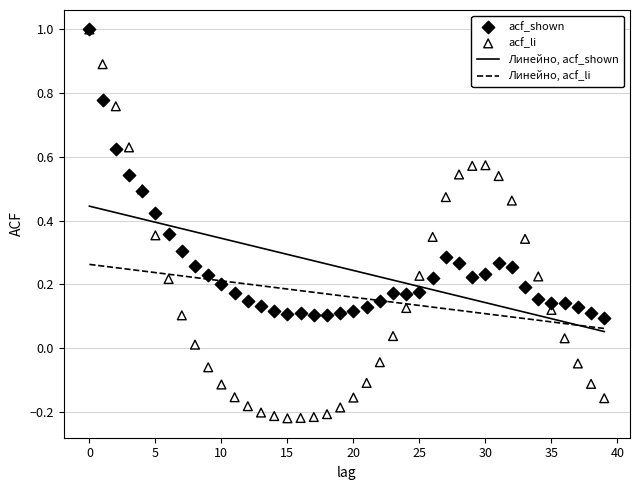

Which series reaches the minimum Y coordinate?

acf_li